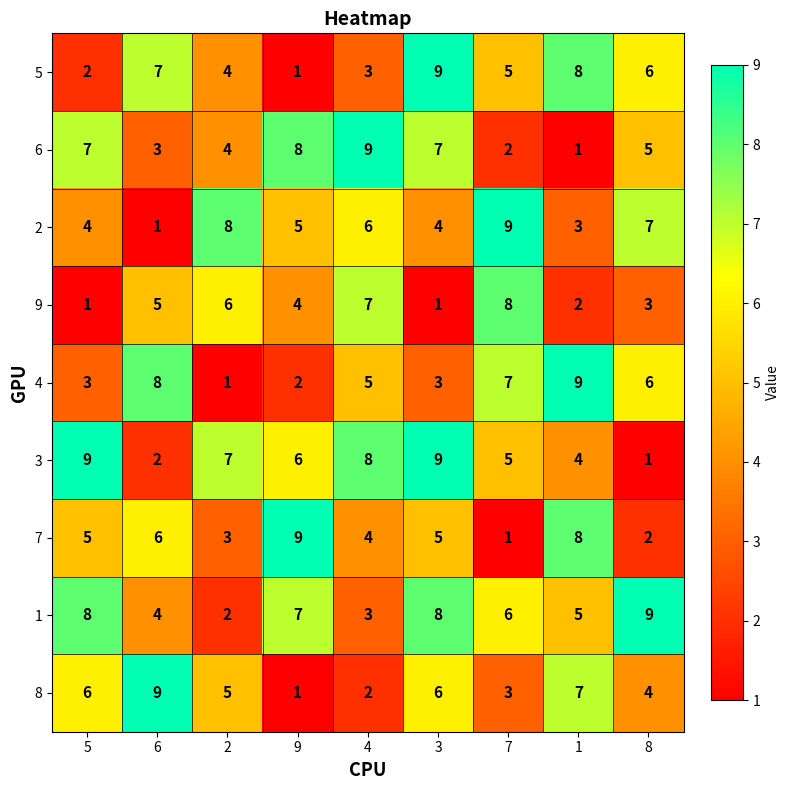

At which category is the sum across all series the highest?

3